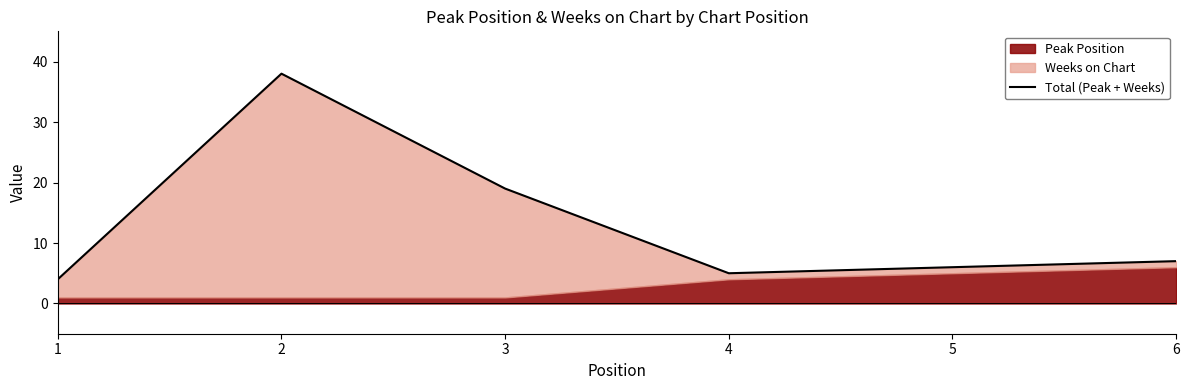

At which category does the data reach its first local peak?

2